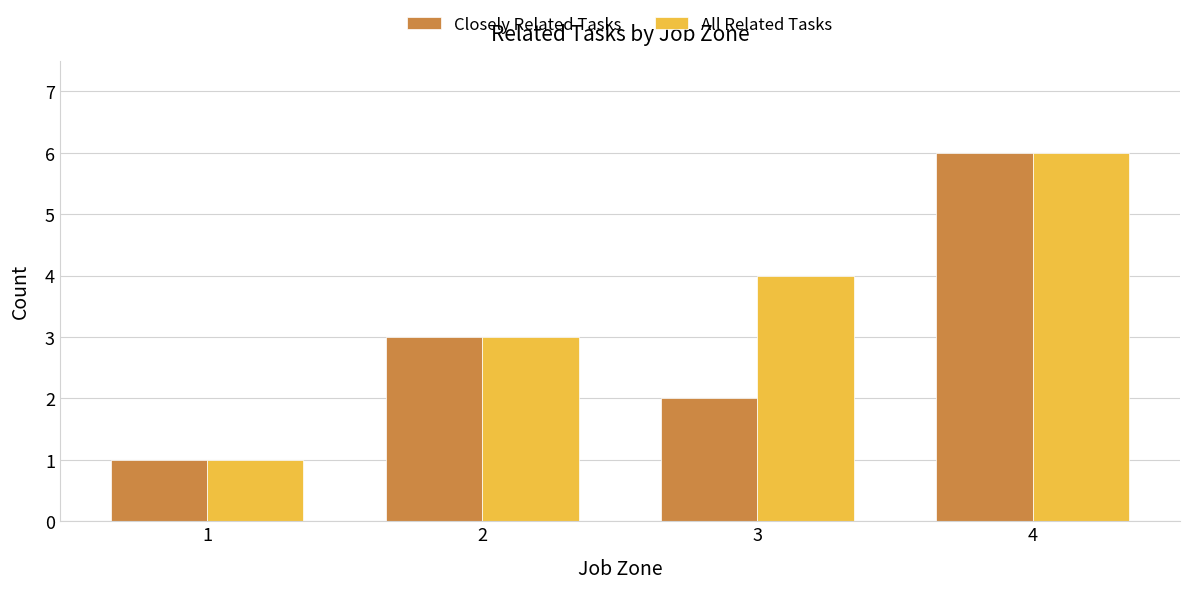

What is the difference between the maximum and second lowest values in the All Related Tasks series?

3